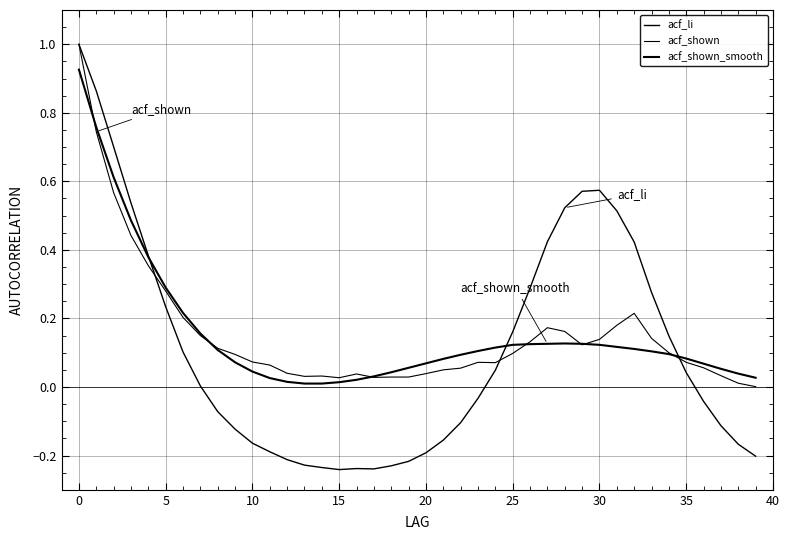

What is the smallest value displayed?

-0.2